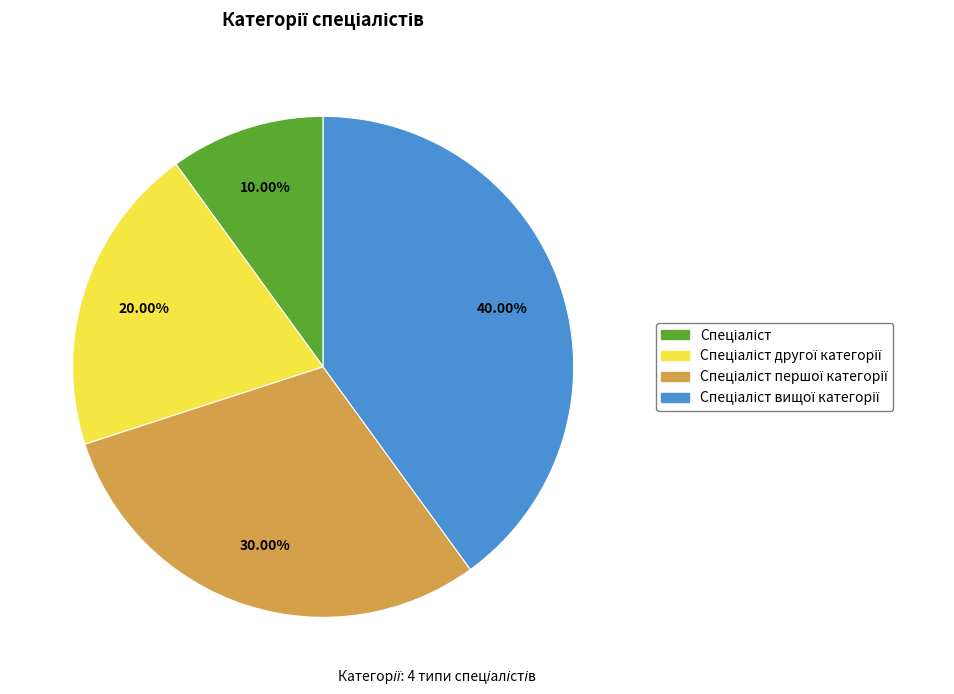

Is there any slice that represents more than half of the pie?

No